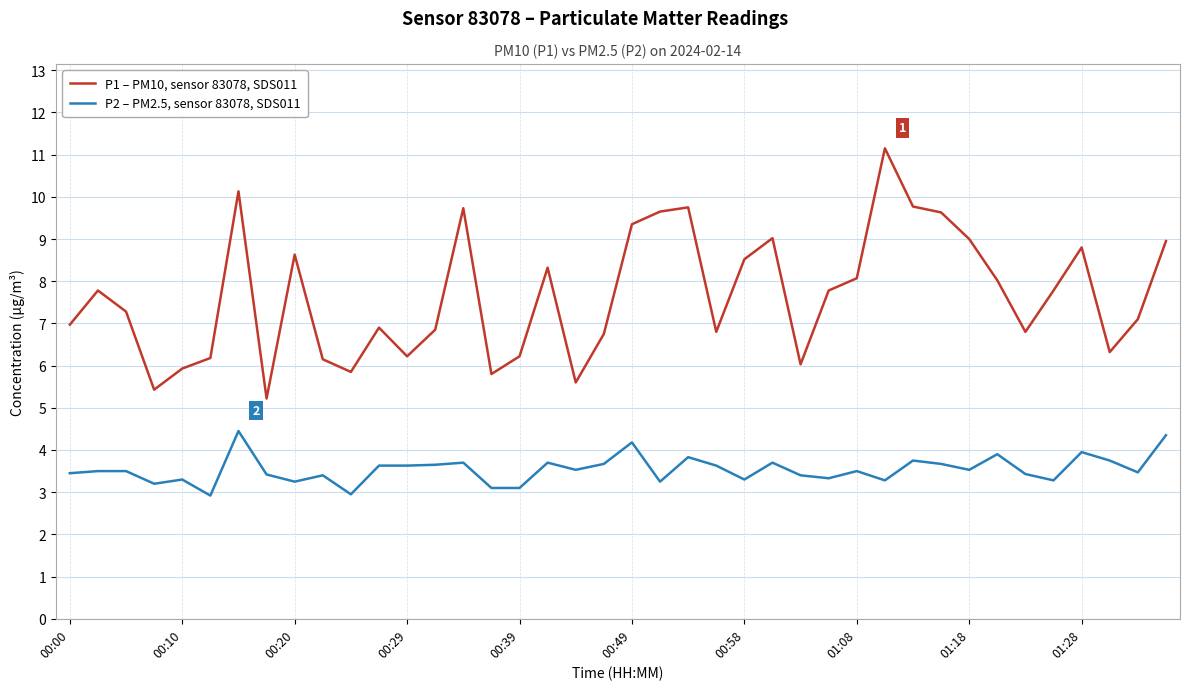

What is the average value of the P1 – PM10, sensor 83078, SDS011 series?

7.7